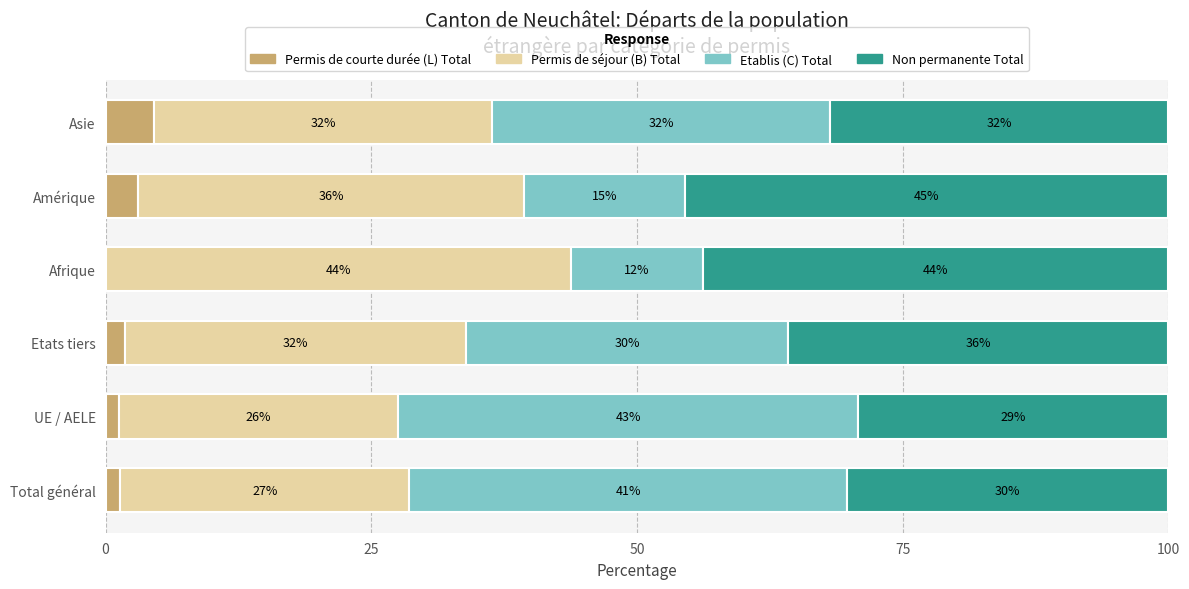

Reading left to right, list all the values displayed in this chart.

Permis de courte durée (L) Total: 1.3	1.3	1.8	0.0	3.0	4.5
Permis de séjour (B) Total: 27.2	26.3	32.1	43.8	36.4	31.8
Etablis (C) Total: 41.2	43.3	30.3	12.5	15.2	31.8
Non permanente Total: 30.2	29.2	35.8	43.8	45.5	31.8